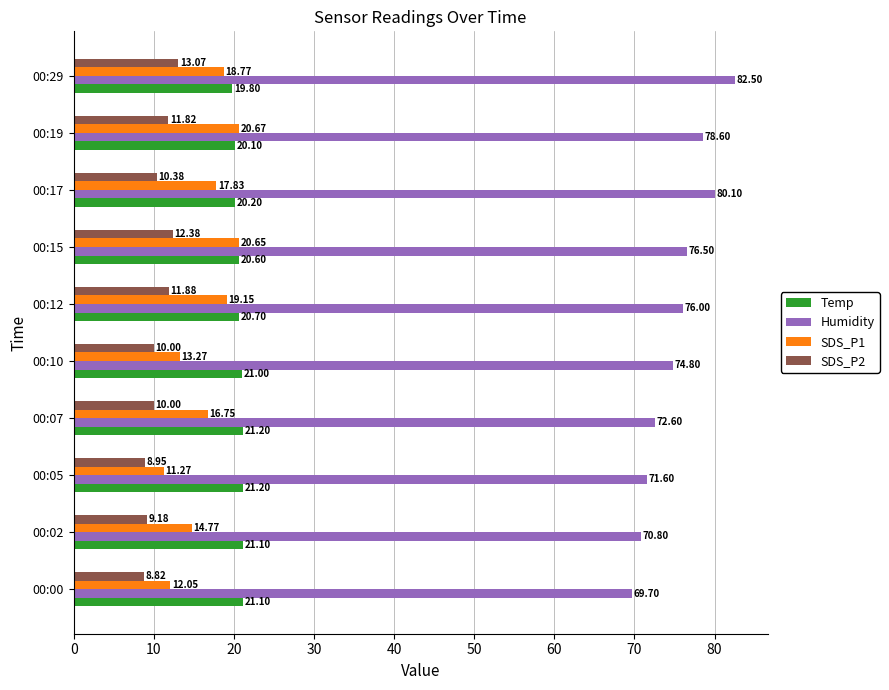

Rank the series by their maximum value, from lowest to highest.

SDS_P2, SDS_P1, Temp, Humidity